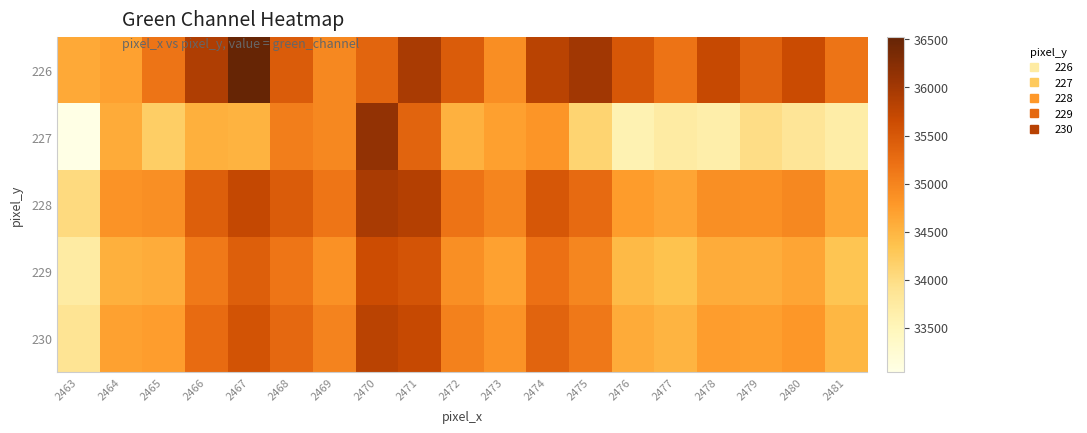

Rank the series at 2467 from highest to lowest value.

226, 228, 230, 229, 227